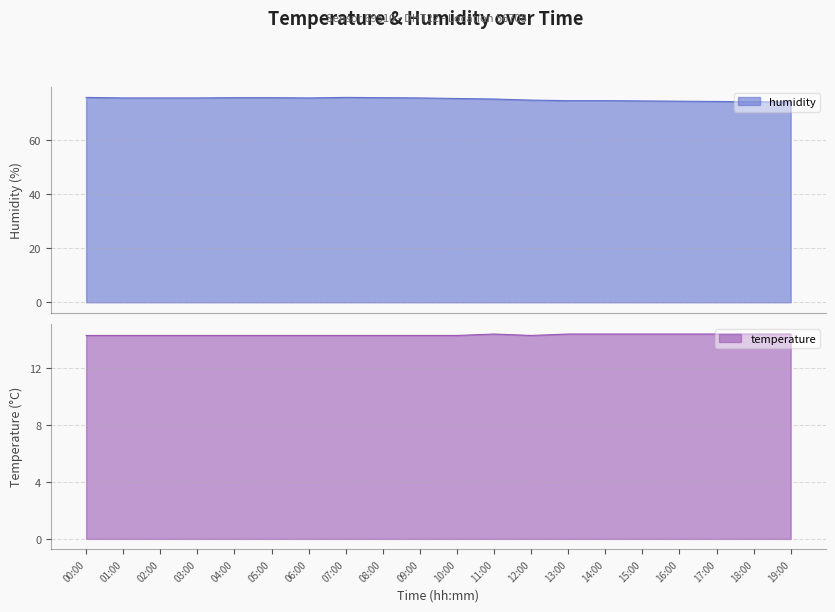

Reading left to right, what are all the values shown in this chart?

temperature: 00:00=14.3	01:00=14.3	02:00=14.3	03:00=14.3	04:00=14.3	05:00=14.3	06:00=14.3	07:00=14.3	08:00=14.3	09:00=14.3	10:00=14.3	11:00=14.4	12:00=14.3	13:00=14.4	14:00=14.4	15:00=14.4	16:00=14.4	17:00=14.4	18:00=14.4	19:00=14.4
humidity: 00:00=75.6	01:00=75.4	02:00=75.4	03:00=75.4	04:00=75.5	05:00=75.5	06:00=75.4	07:00=75.6	08:00=75.5	09:00=75.4	10:00=75.2	11:00=75.0	12:00=74.6	13:00=74.4	14:00=74.4	15:00=74.3	16:00=74.2	17:00=74.1	18:00=74.0	19:00=73.9